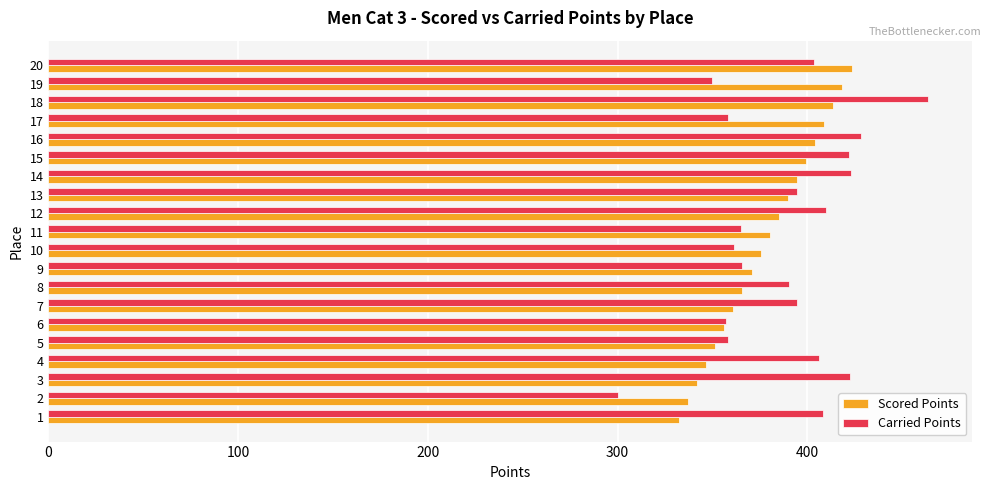

What is the highest value of the Carried Points series?

463.8